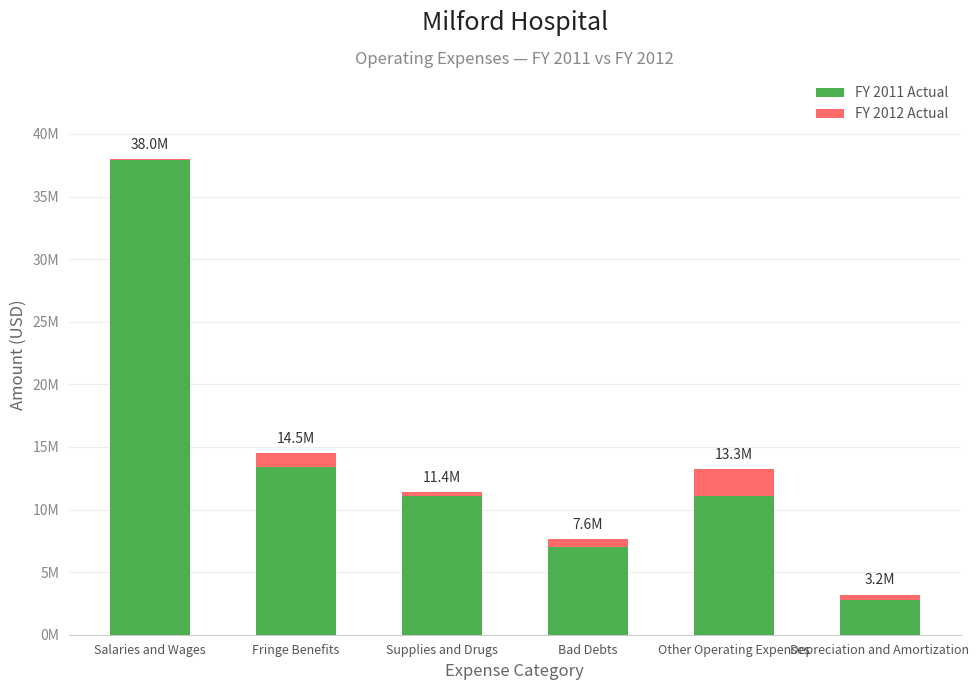

Rank the series by their average value, from lowest to highest.

FY 2012 Actual, FY 2011 Actual